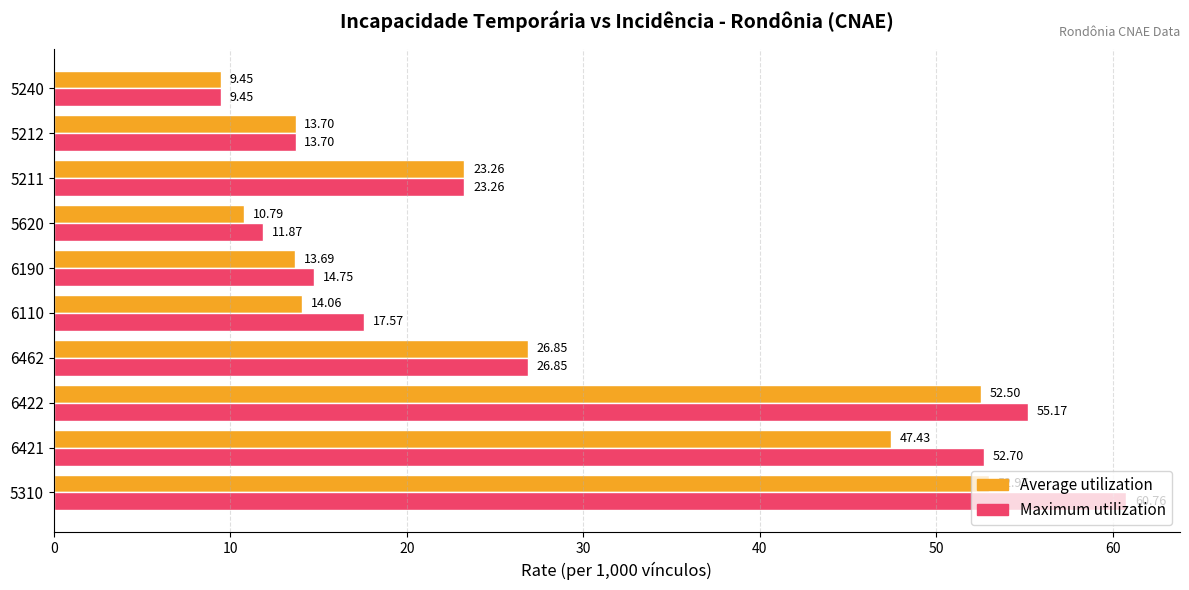

List the labels in order of Maximum utilization value, smallest first.

5240, 5620, 5212, 6190, 6110, 5211, 6462, 6421, 6422, 5310